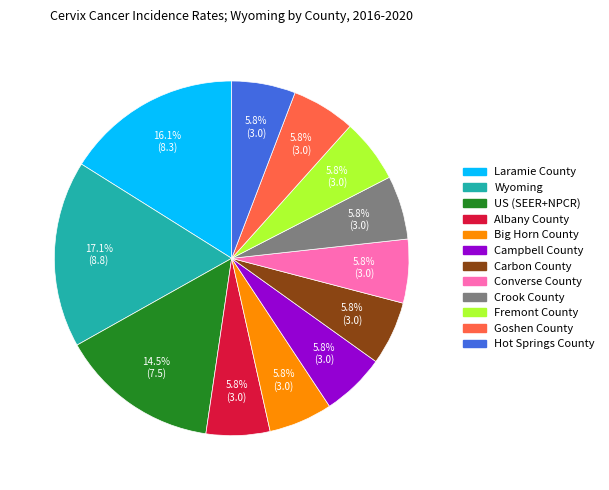

Approximately how many times larger is the value at Campbell County compared to US (SEER+NPCR)?

0.4